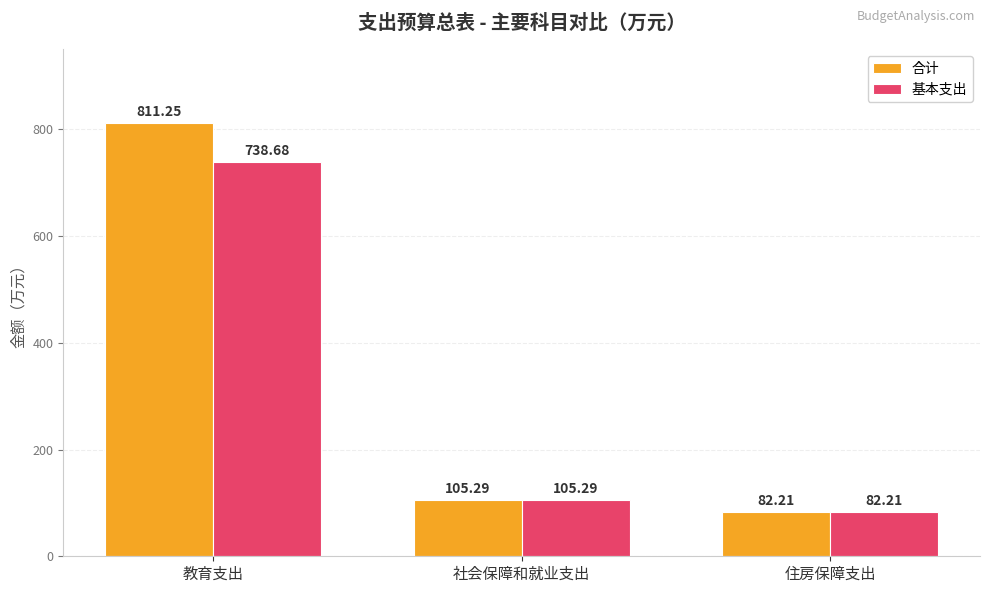

Is it true that 基本支出 equals 738.7 at 教育支出?

True